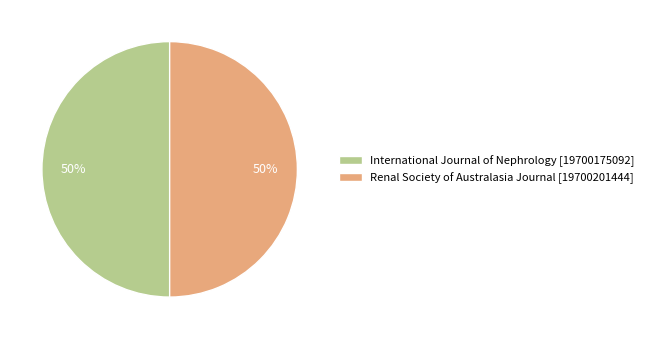

Do Renal Society of Australasia Journal and International Journal of Nephrology together represent more than half of the pie?

Yes